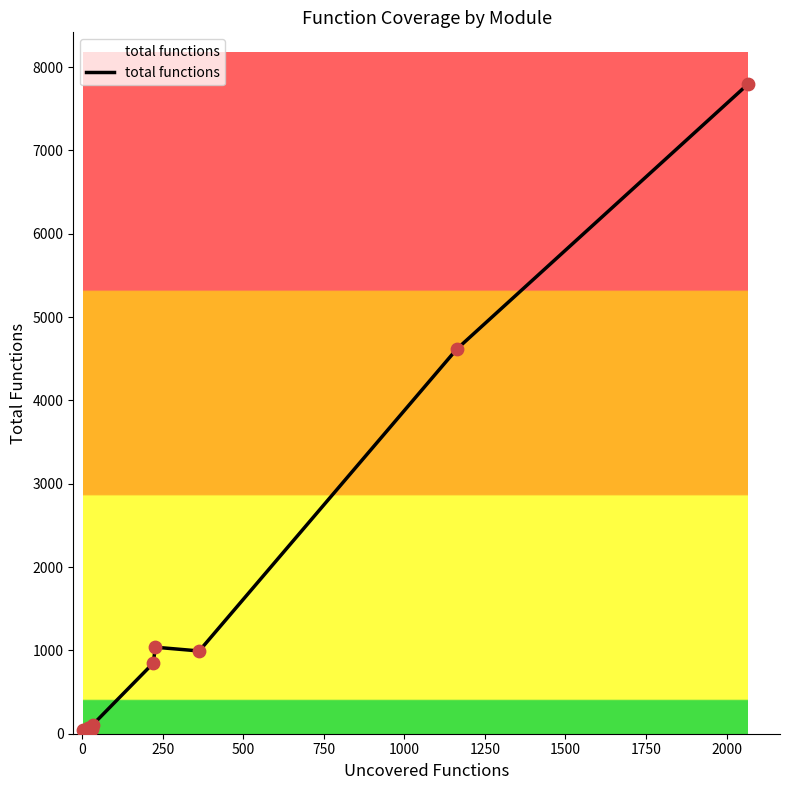

What is the difference between the maximum and minimum values?

7755